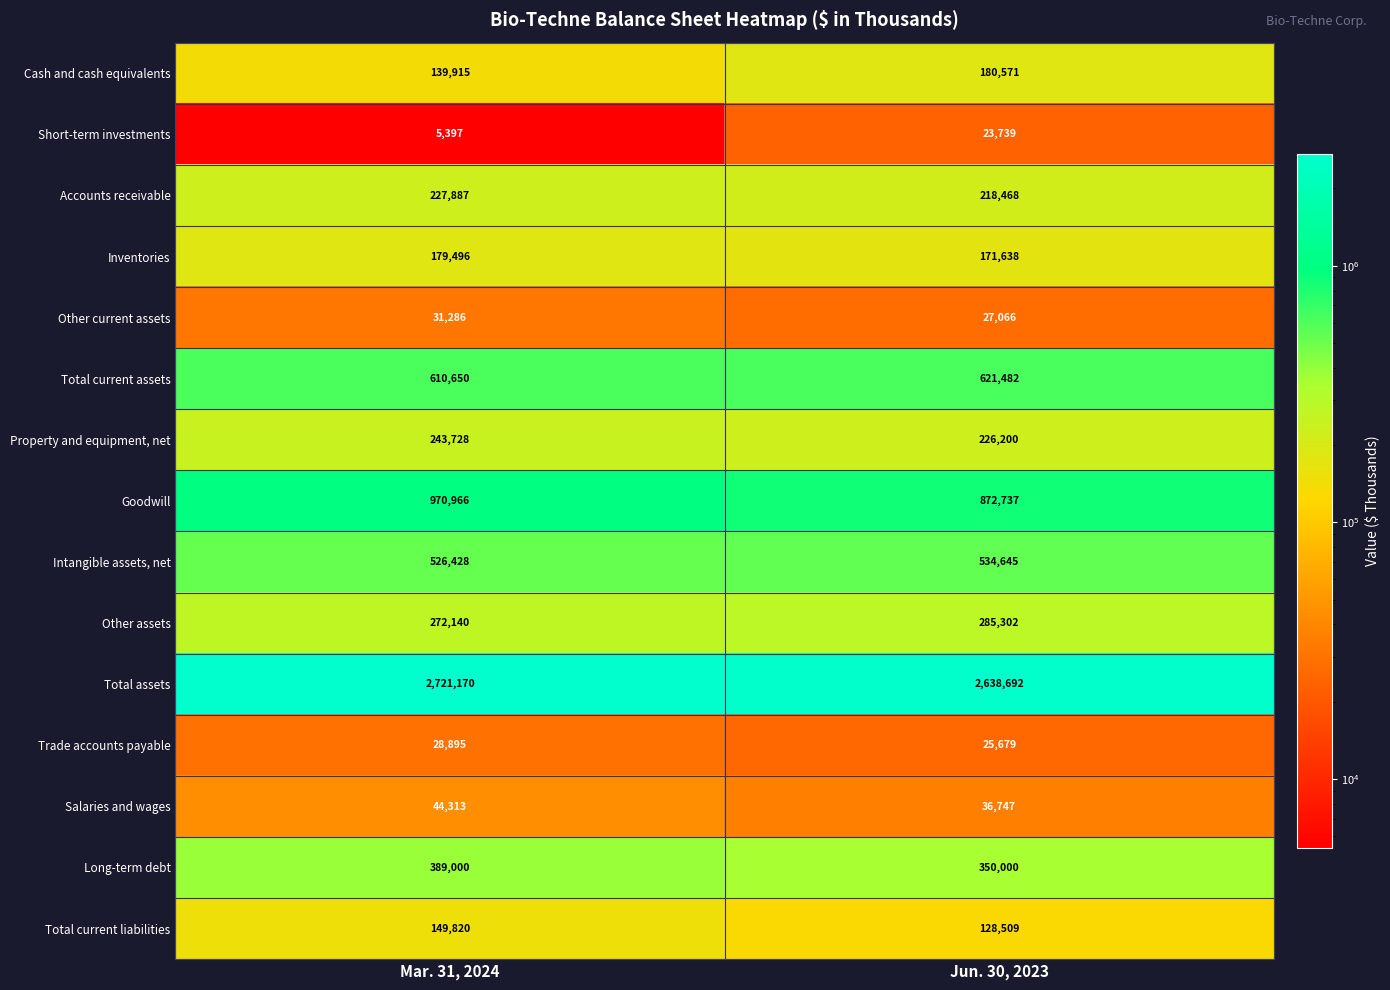

Rank the series by their maximum value, from highest to lowest.

Total assets, Goodwill, Total current assets, Intangible assets, net, Long-term debt, Other assets, Property and equipment, net, Accounts receivable, Cash and cash equivalents, Inventories, Total current liabilities, Salaries and wages, Other current assets, Trade accounts payable, Short-term investments